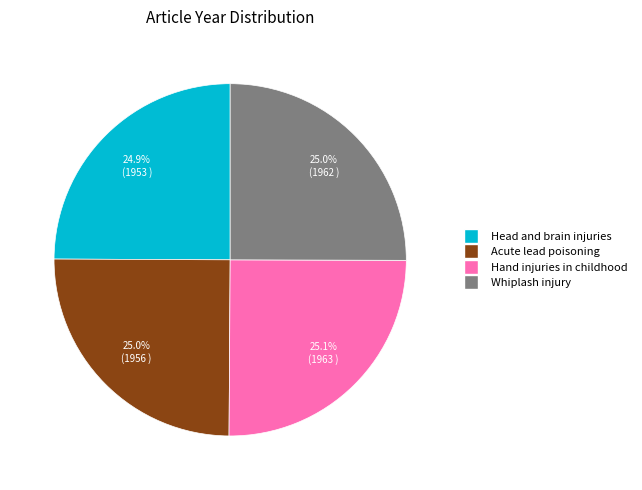

Is there a majority slice in this chart?

No